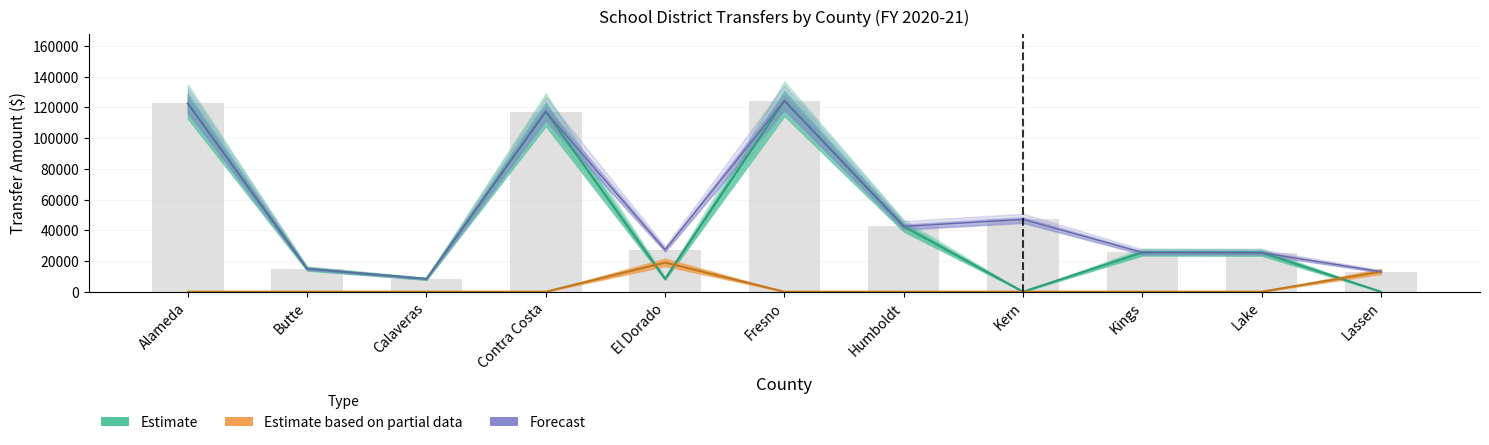

Is it true that California School for the Blind equals -12713 at Kern?

False